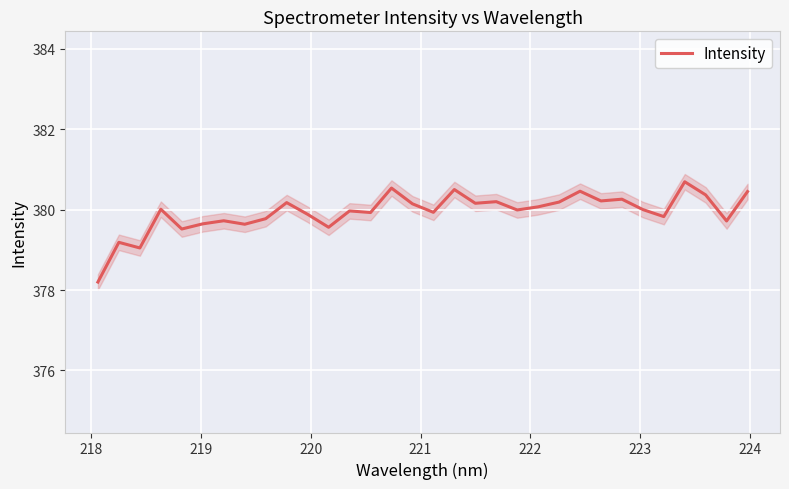

What is the highest value of the Intensity series?

380.7